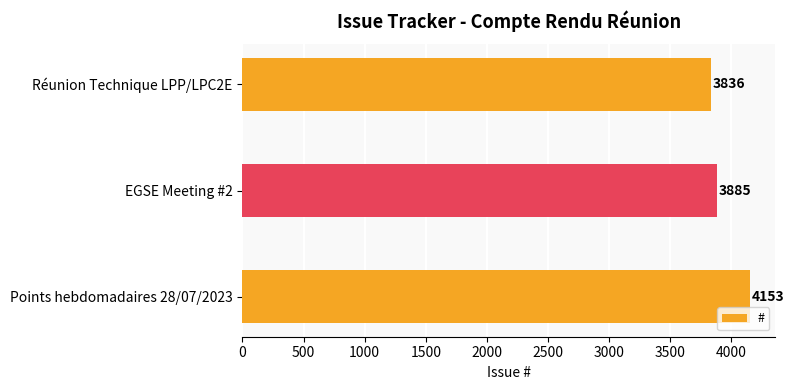

The value at Réunion Technique LPP/LPC2E is 3836. True or false?

True